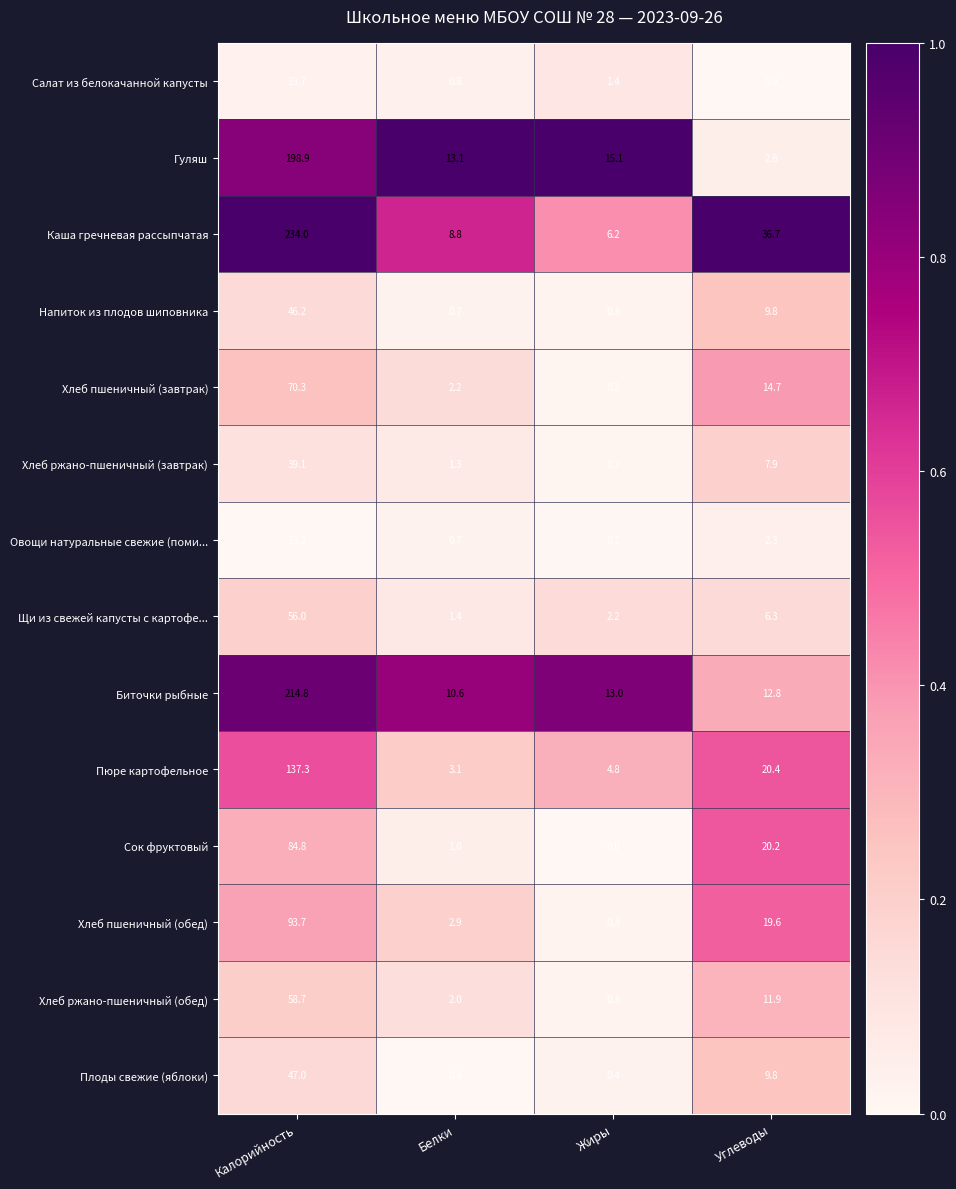

At which label does Плоды свежие (яблоки) reach its peak?

Калорийность